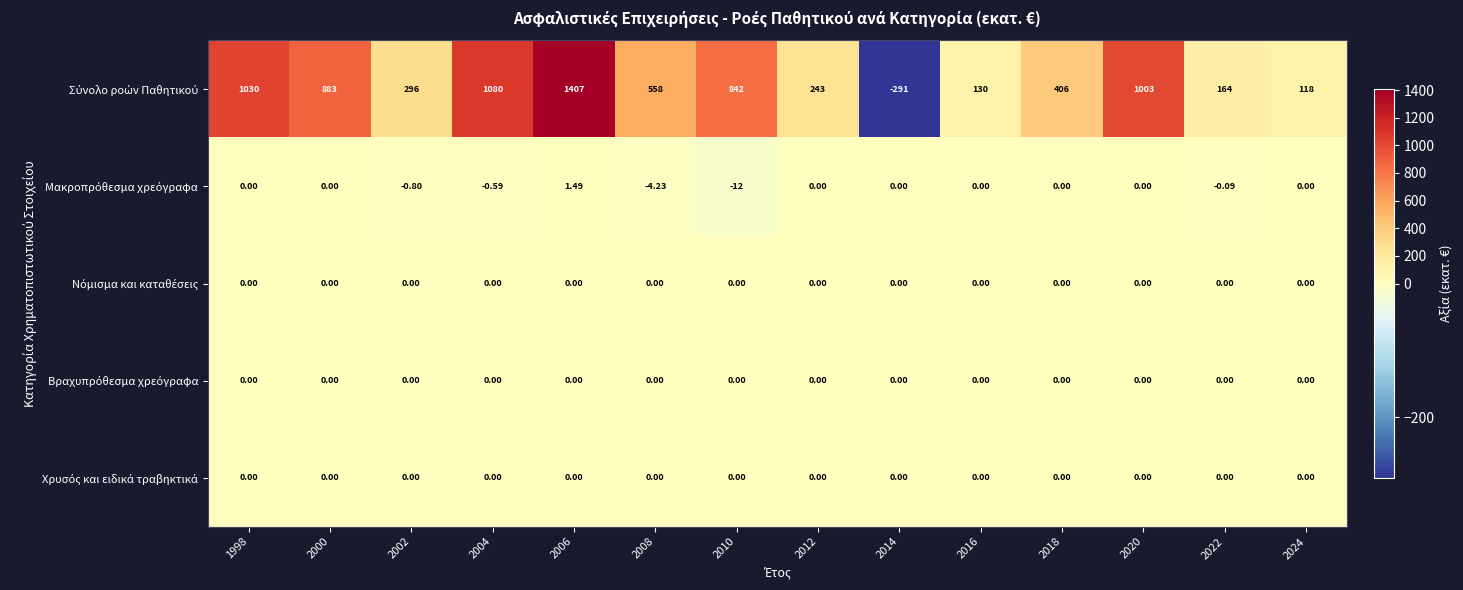

How many categories are shown in the chart?

14